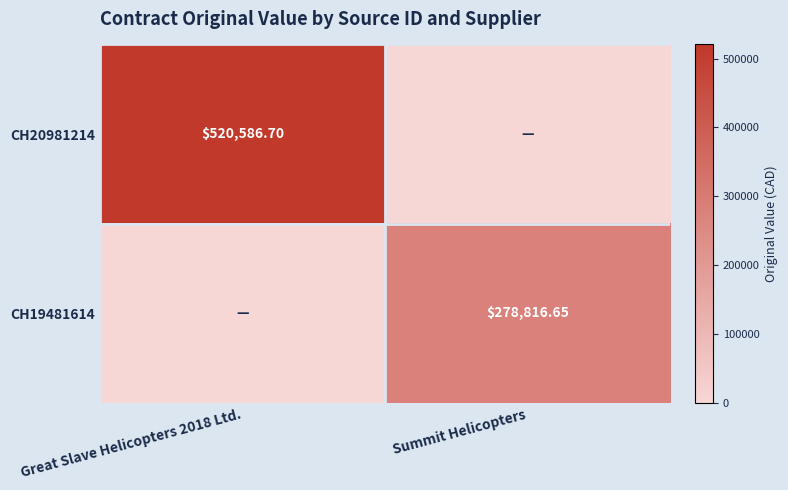

At which label does CH19481614 reach its peak?

Summit Helicopters